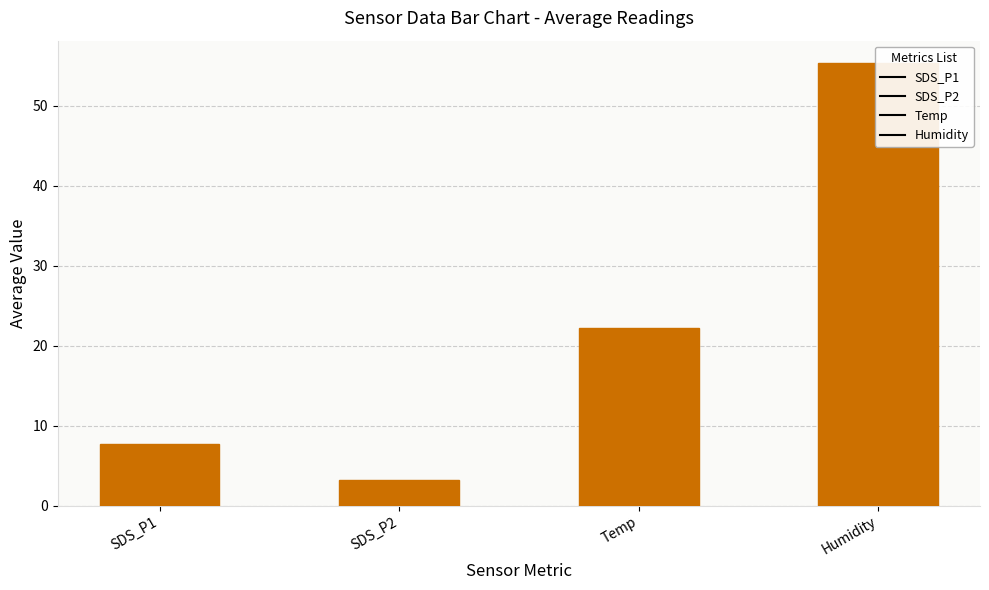

Reading left to right, what are all the values shown in this chart?

7.6	3.2	22.2	55.4